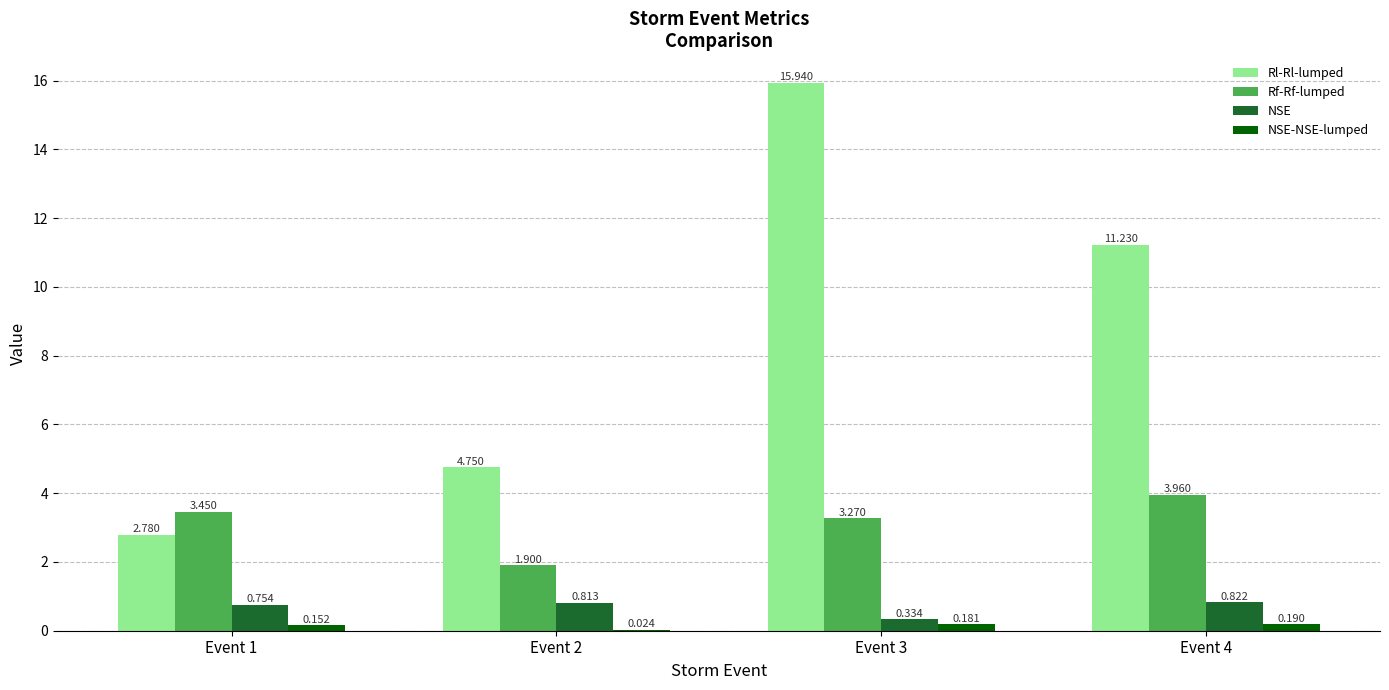

Which series changed the most between Event 1 and Event 2?

Rl-Rl-lumped